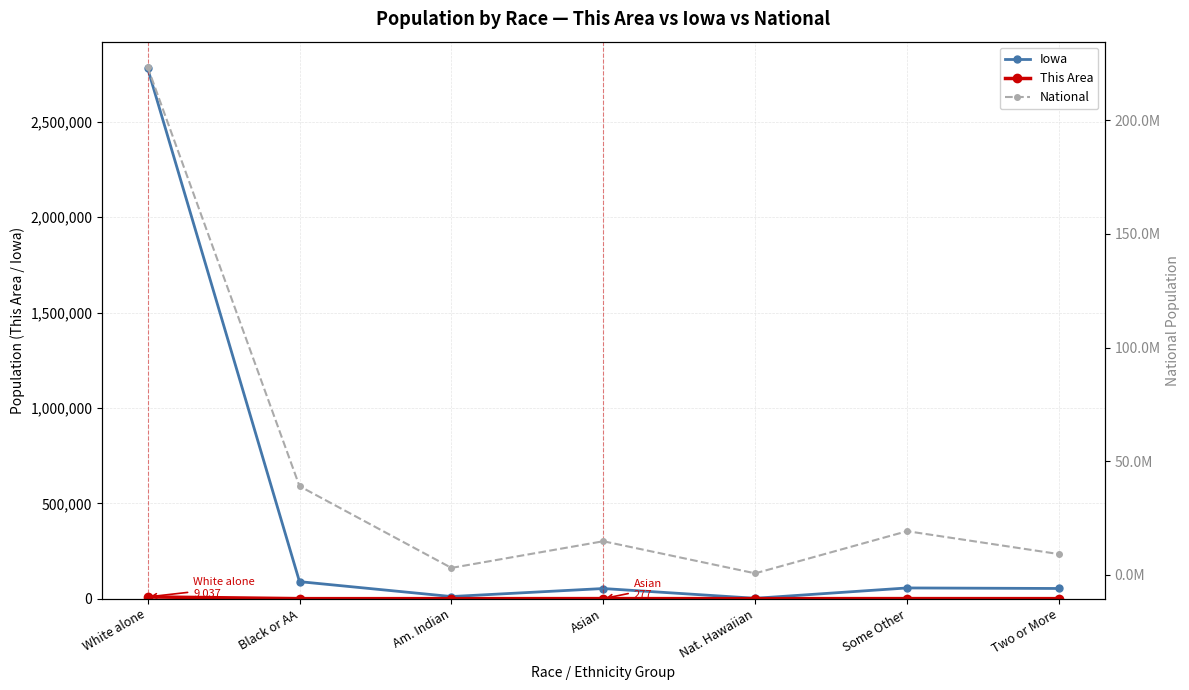

Which series has the largest range (max minus min)?

National